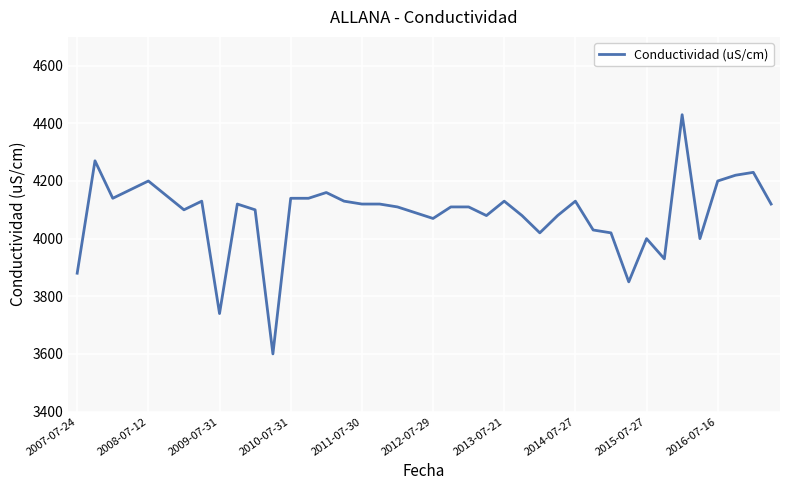

Does the chart have visible grid lines?

Yes